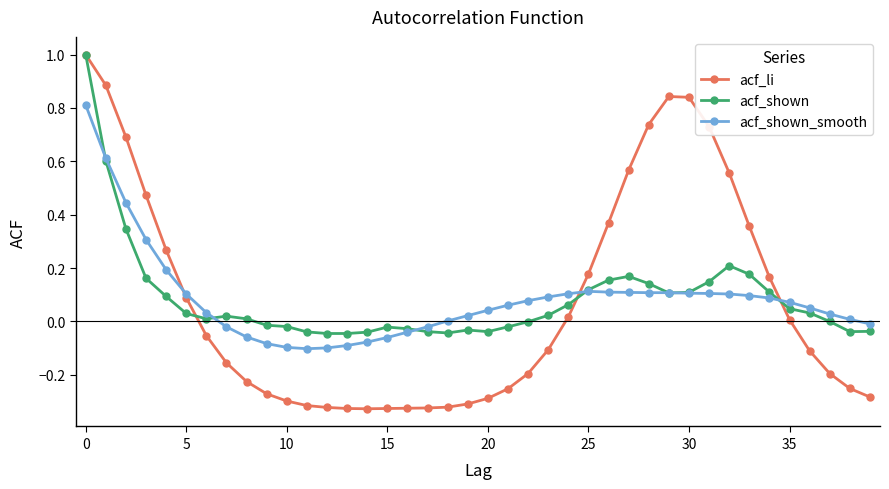

At which label is acf_shown closest to 0?

37